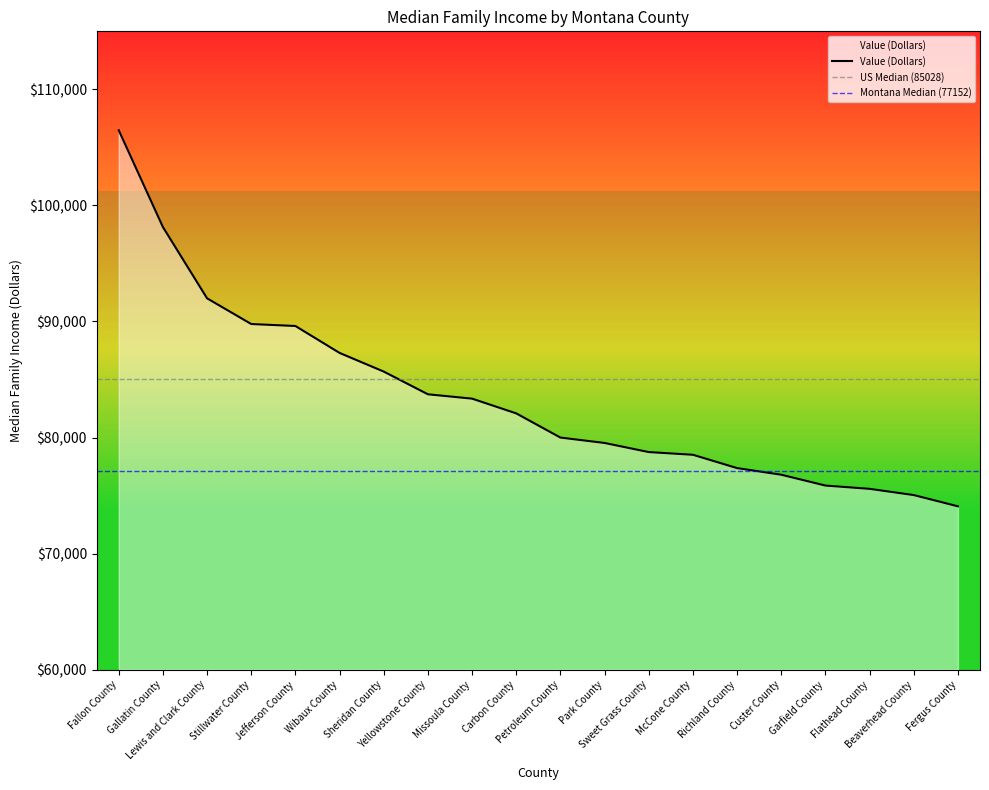

At which category does the chart reach its peak across all series?

Fallon County